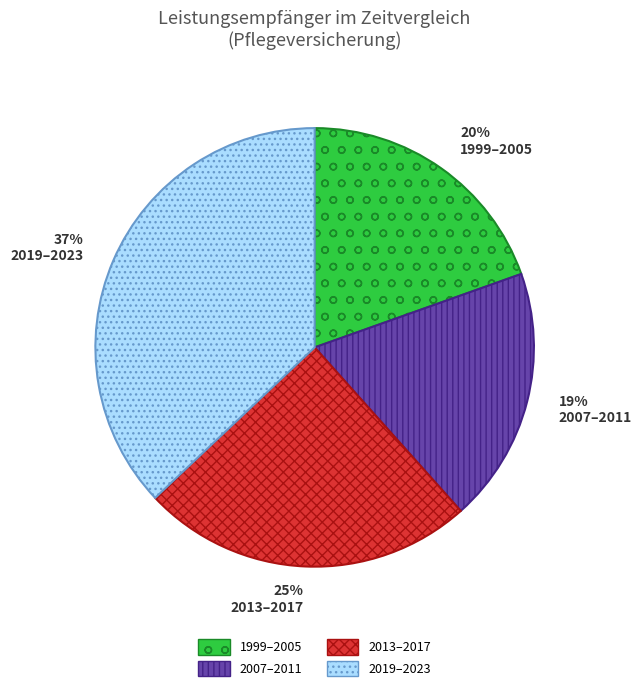

Is there any slice that represents more than half of the pie?

No